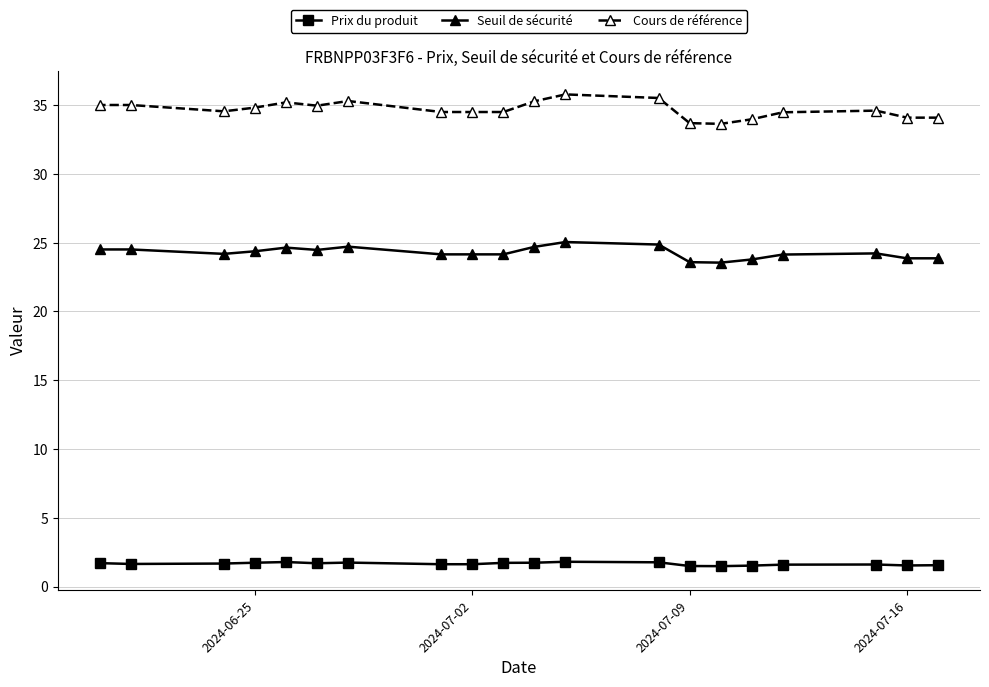

Which series has the largest total across all categories?

Cours de référence